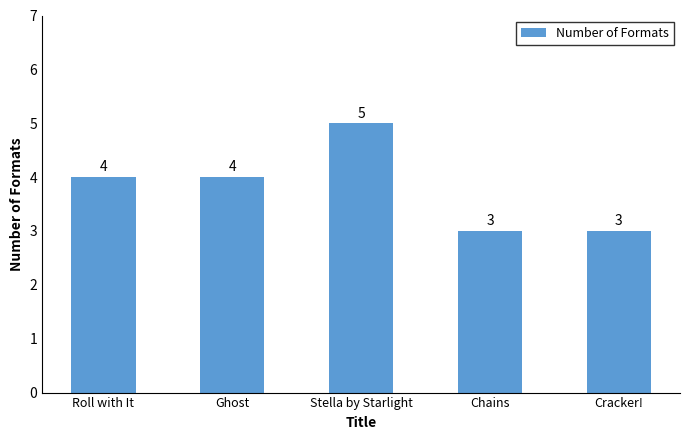

What position from the left is Ghost?

2